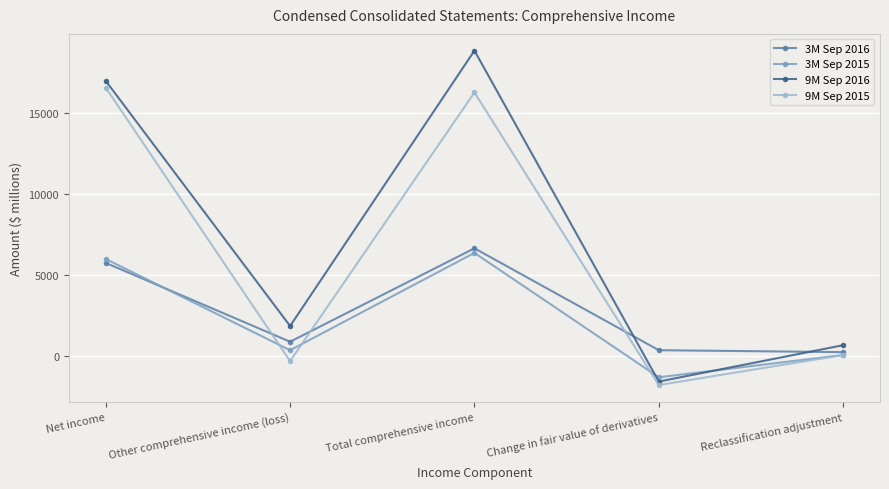

True or false: 3M Sep 2015 has a value of 82 at Reclassification adjustment.

True